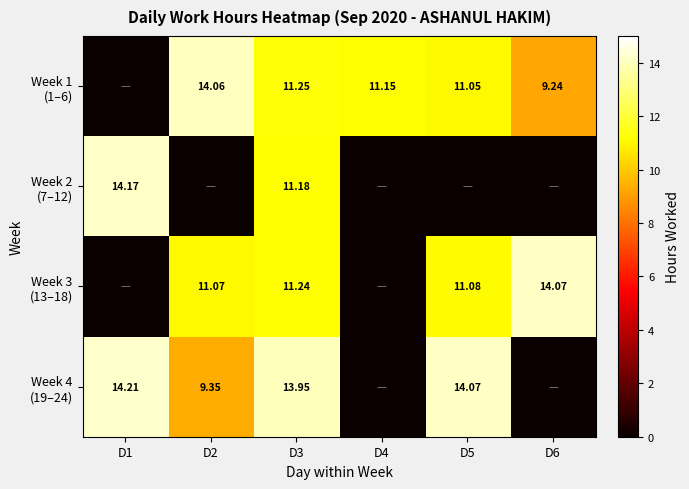

How many series are shown in this chart?

4